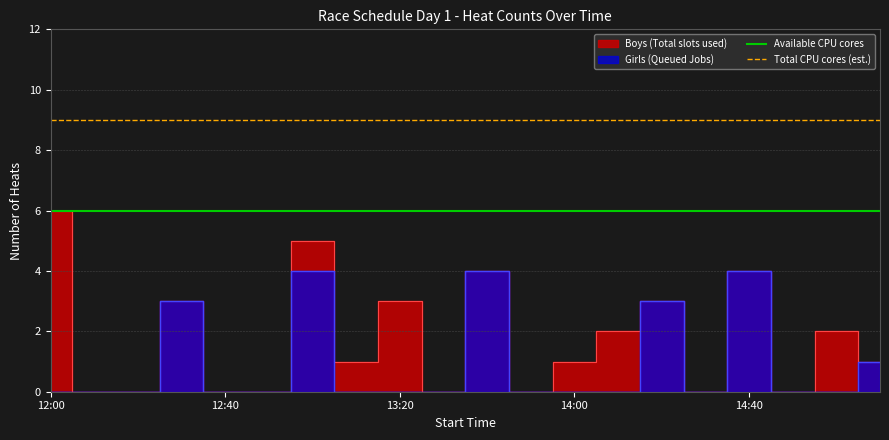

What is the highest value of the Available CPU cores series?

6